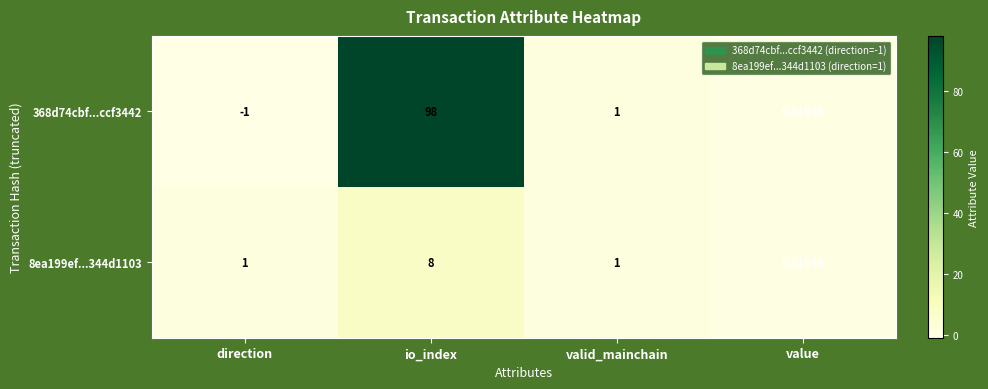

Which series has the largest total across all categories?

368d74cbf...ccf3442